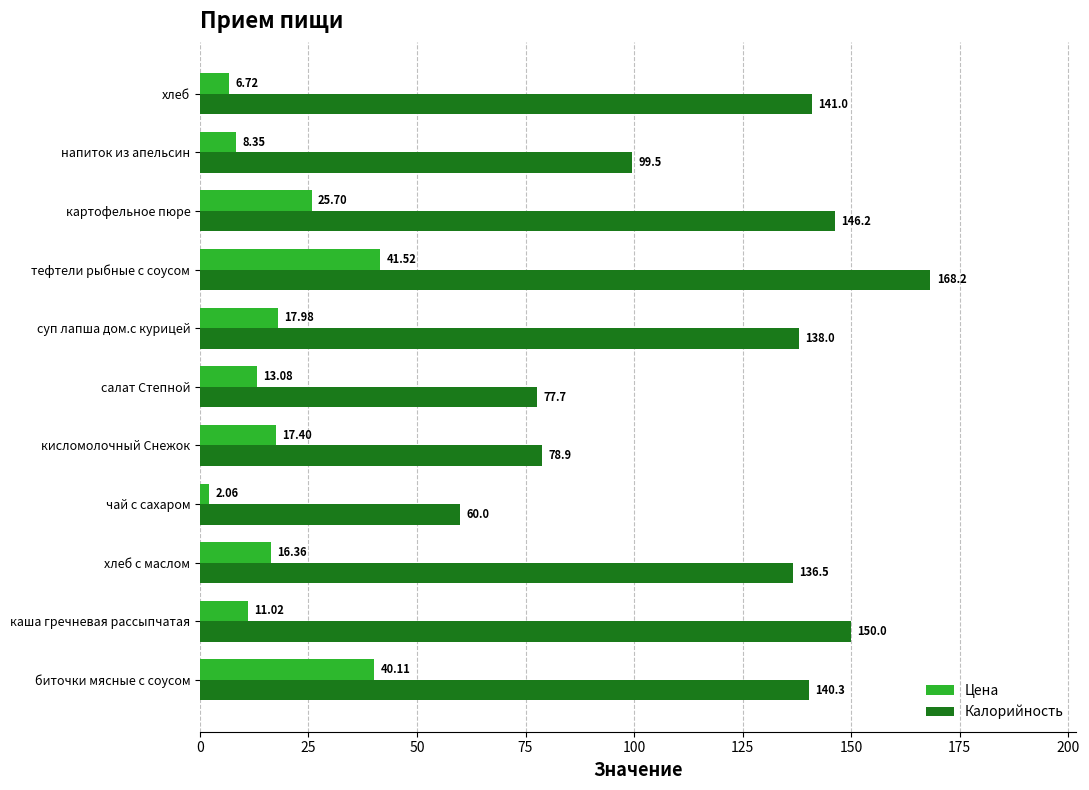

How many categories are shown in the chart?

11